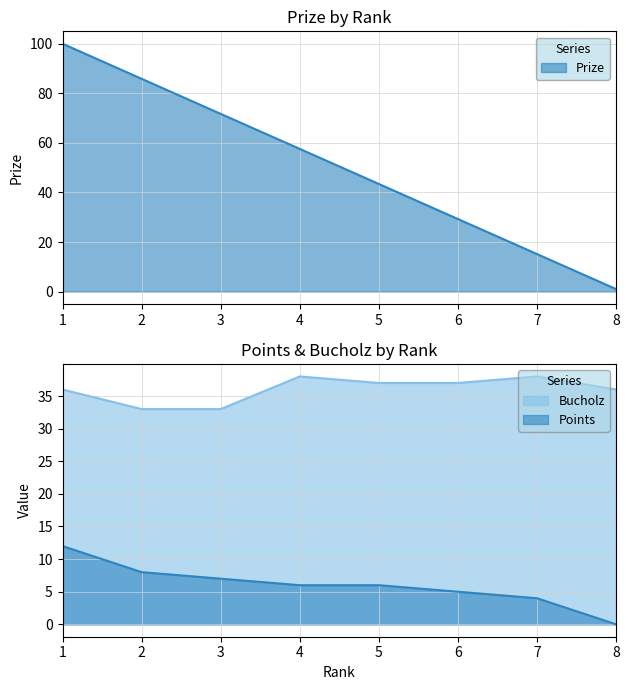

True or false: Prize and Points cross at least once.

False